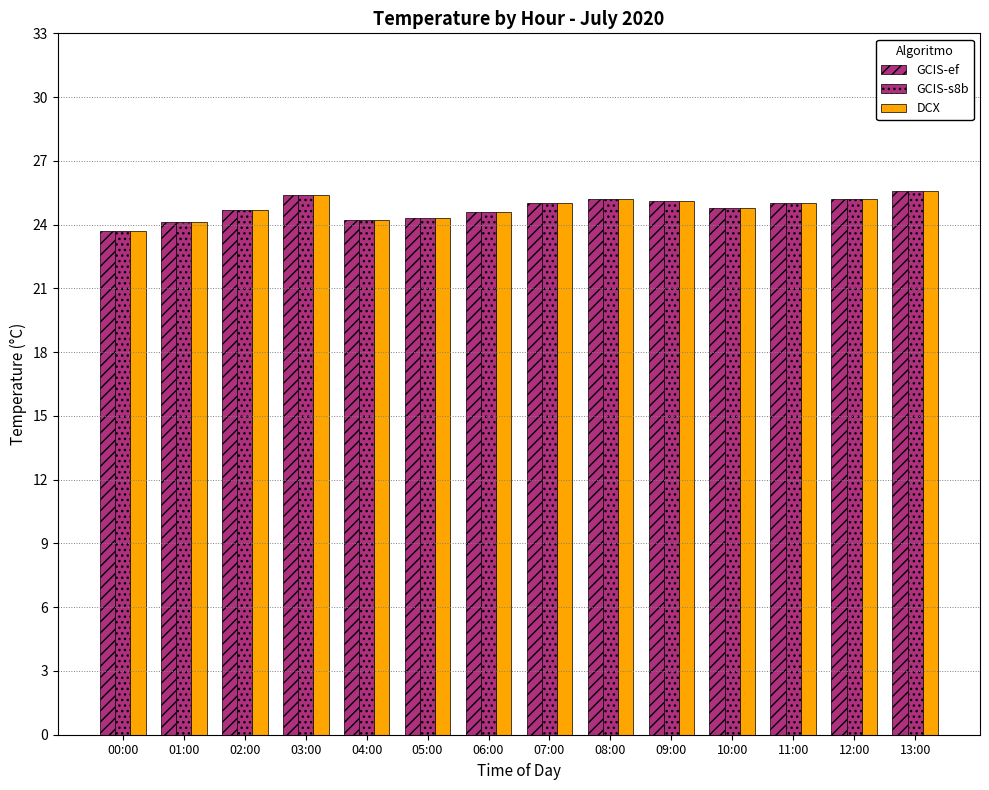

Reading left to right, transcribe all the data shown in this chart.

GCIS-ef: 00:00=23.7	01:00=24.1	02:00=24.7	03:00=25.4	04:00=24.2	05:00=24.3	06:00=24.6	07:00=25.0	08:00=25.2	09:00=25.1	10:00=24.8	11:00=25.0	12:00=25.2	13:00=25.6
GCIS-s8b: 00:00=23.7	01:00=24.1	02:00=24.7	03:00=25.4	04:00=24.2	05:00=24.3	06:00=24.6	07:00=25.0	08:00=25.2	09:00=25.1	10:00=24.8	11:00=25.0	12:00=25.2	13:00=25.6
DCX: 00:00=23.7	01:00=24.1	02:00=24.7	03:00=25.4	04:00=24.2	05:00=24.3	06:00=24.6	07:00=25.0	08:00=25.2	09:00=25.1	10:00=24.8	11:00=25.0	12:00=25.2	13:00=25.6